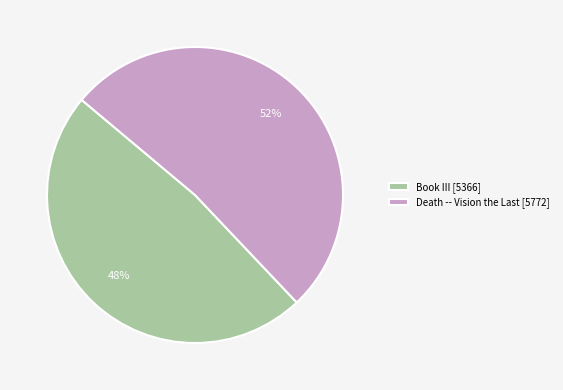

What is the smallest slice in the pie chart?

Book III